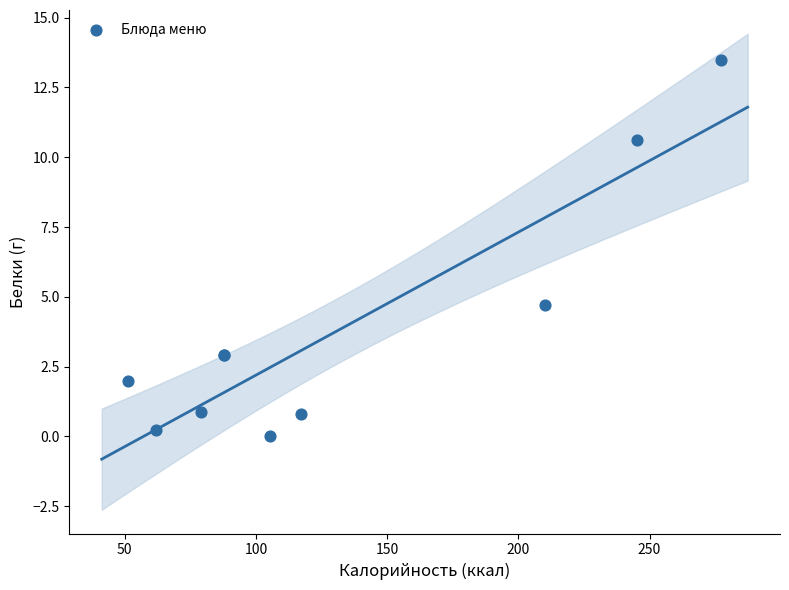

What Y value in the scatter plot is closest to 6?

4.7